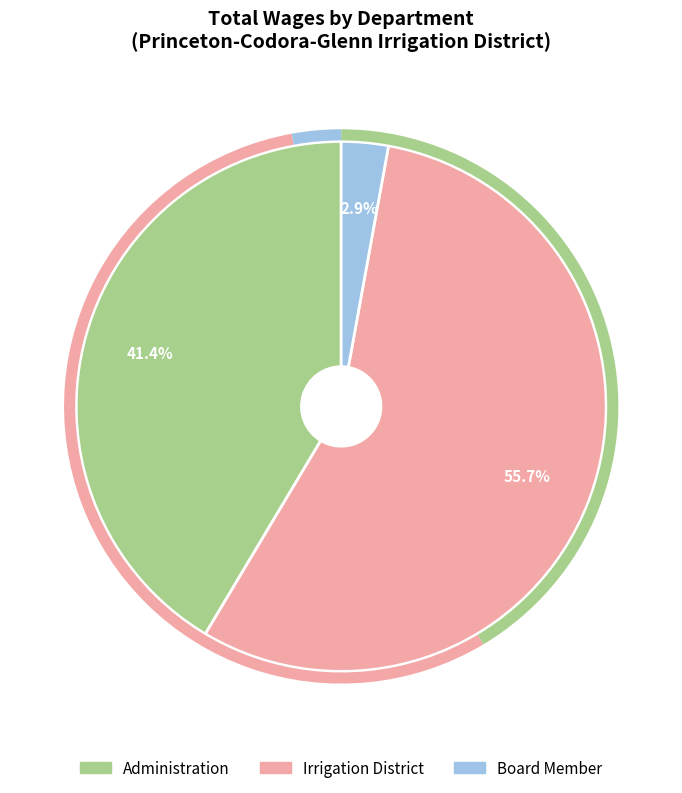

How many slices are in this pie chart?

3